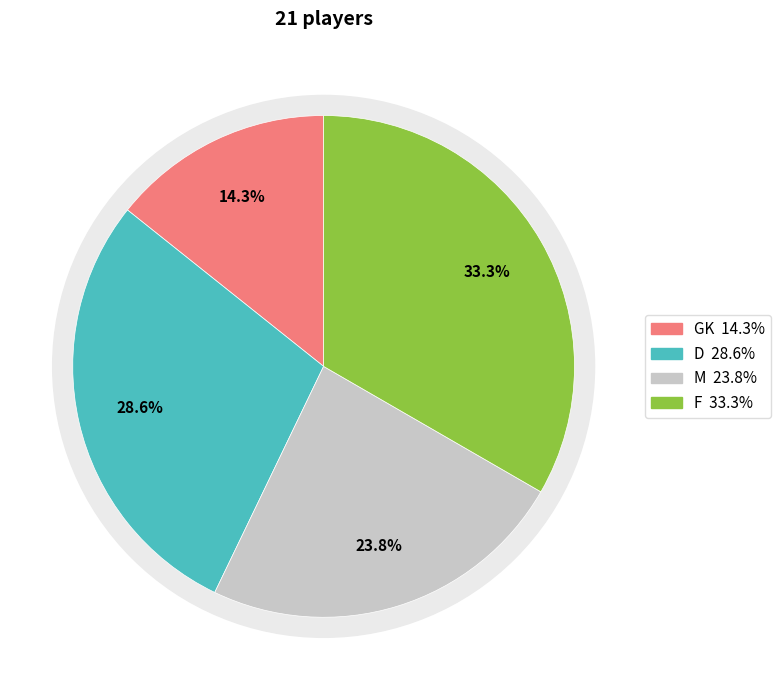

What is the change in value from M to F?

+2